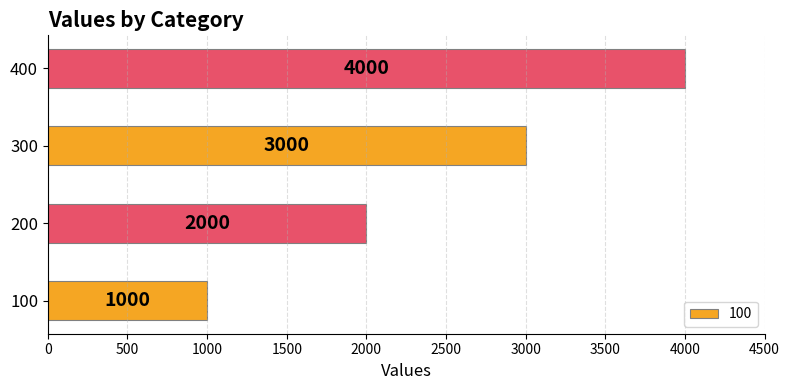

List the labels in order of value, smallest first.

100, 200, 300, 400